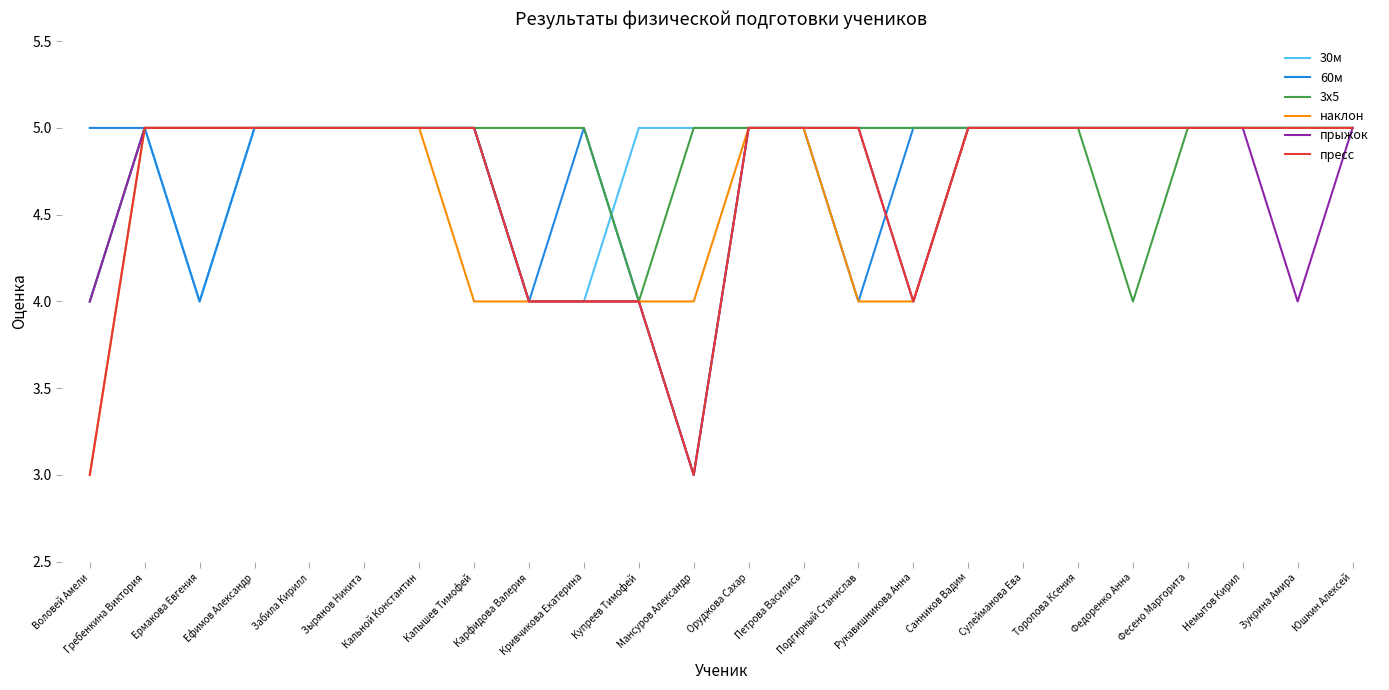

True or false: 60м has a value of 5 at Гребенкина Виктория.

True